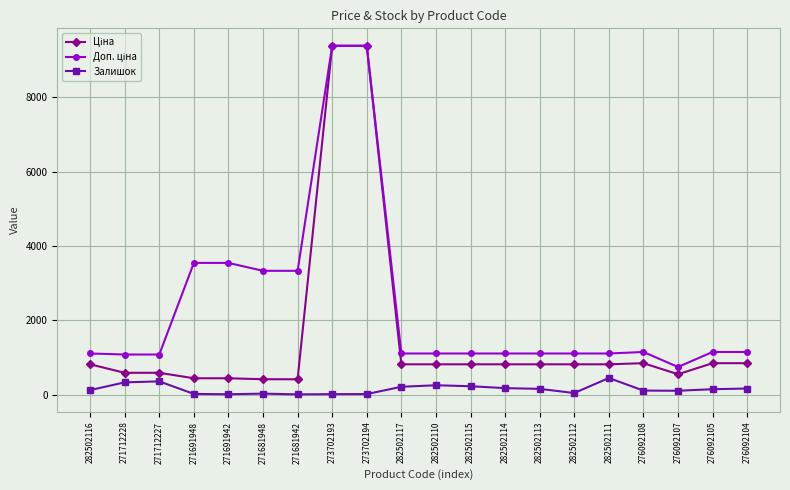

Count the number of categories in the chart.

20